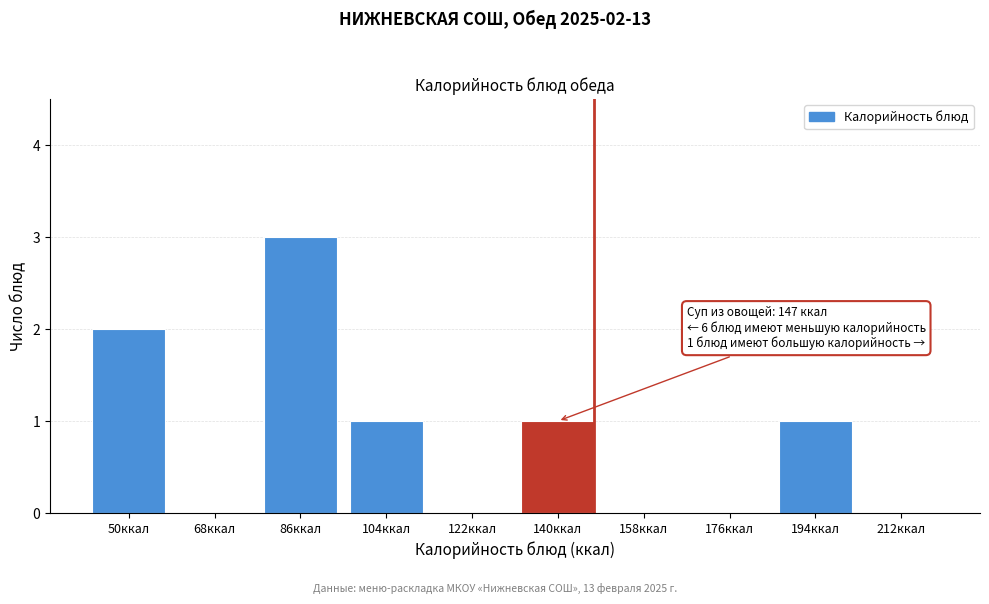

Reading left to right, list all the values displayed in this chart.

50ккал=2	68ккал=0	86ккал=3	104ккал=1	122ккал=0	140ккал=1	158ккал=0	176ккал=0	194ккал=1	212ккал=0